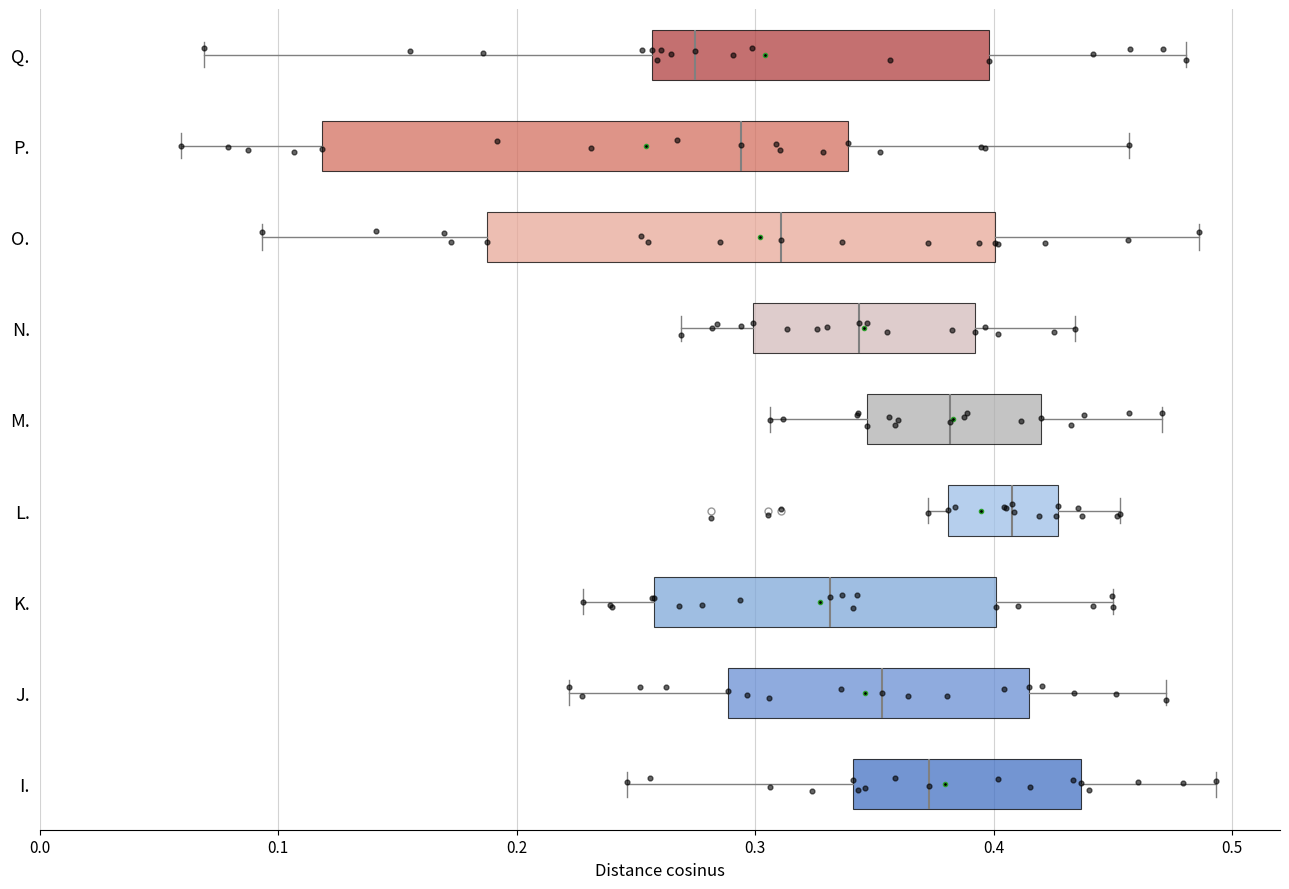

Where does the median line of the box for L. sit on the x-axis? The values are not printed on the chart, so give them approximately, as read against the axis.

0.41